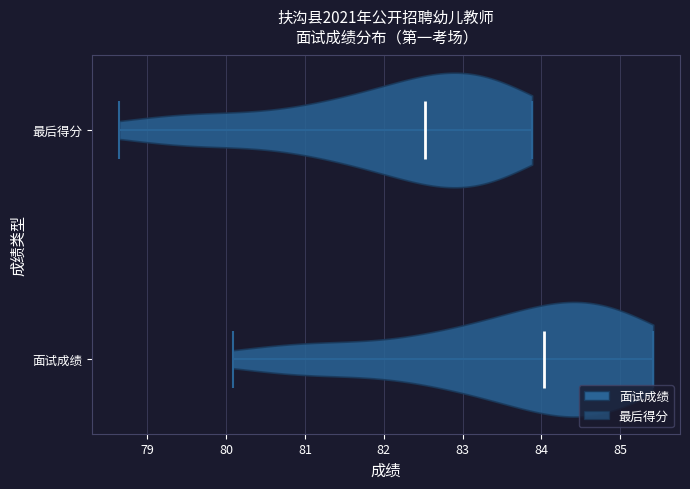

Which violin has the furthest to the right median line?

面试成绩